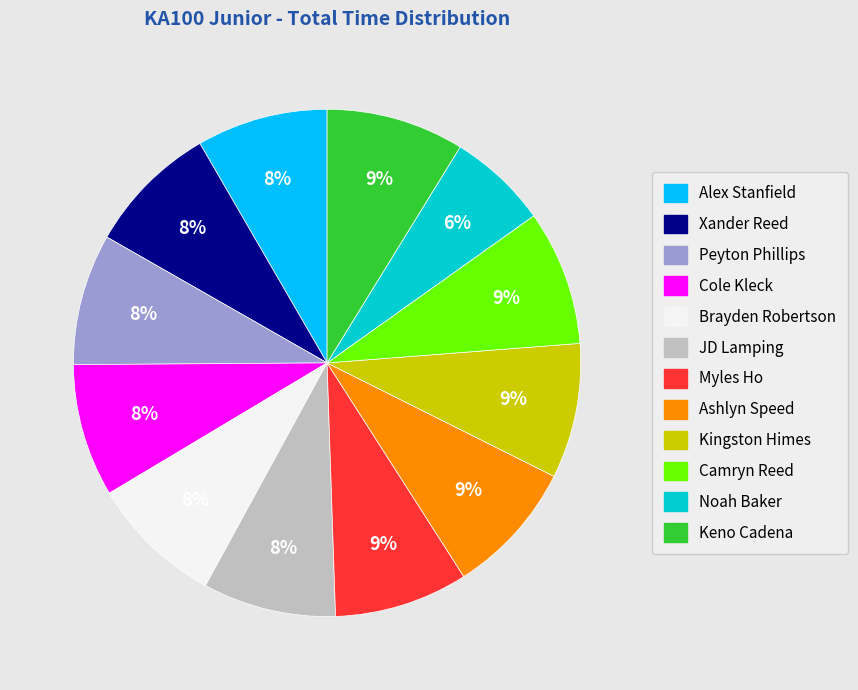

Which category has the smallest portion of the pie?

Noah Baker